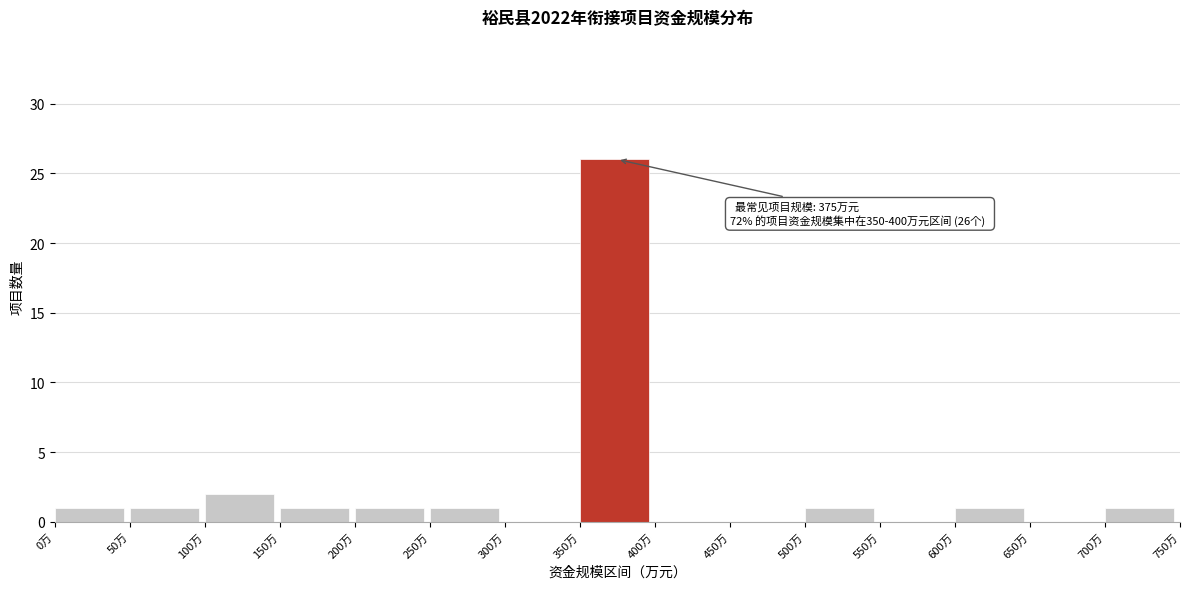

Over which range of the x-axis is the bar tallest?

350 to 400